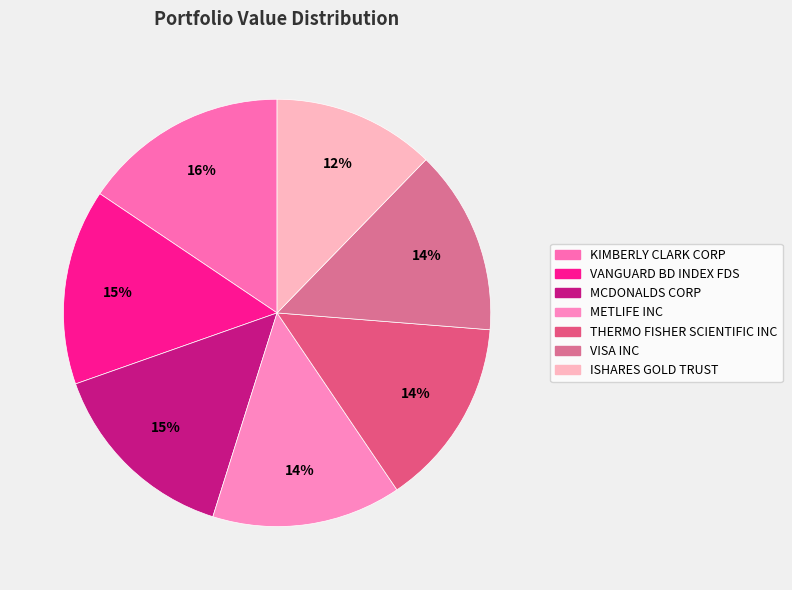

Count the number of slices in the pie.

7